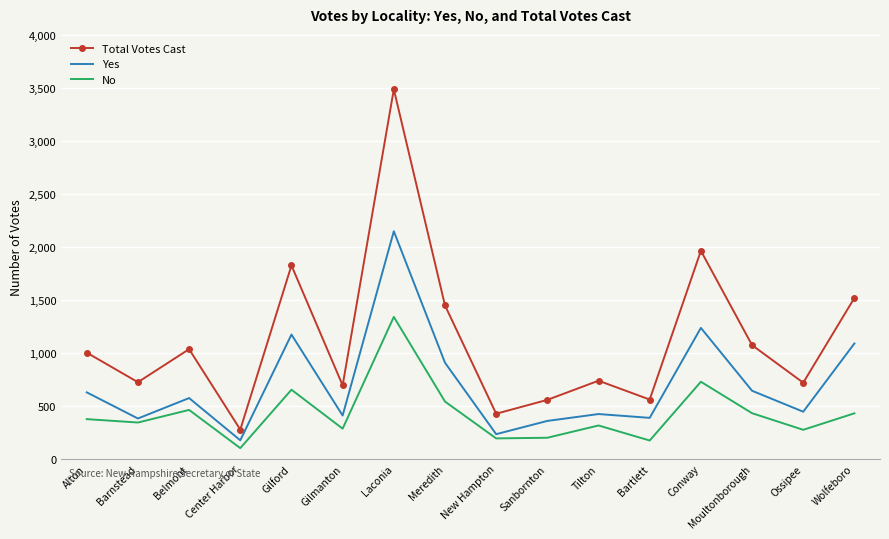

True or false: Yes and Total Votes Cast intersect in this chart.

False